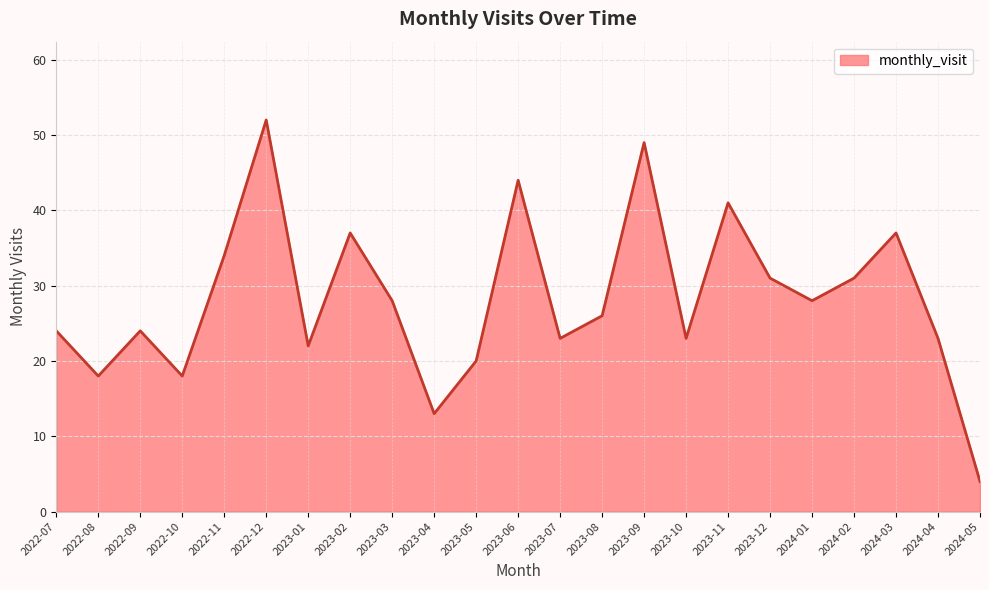

How many lines are shown in the chart?

1